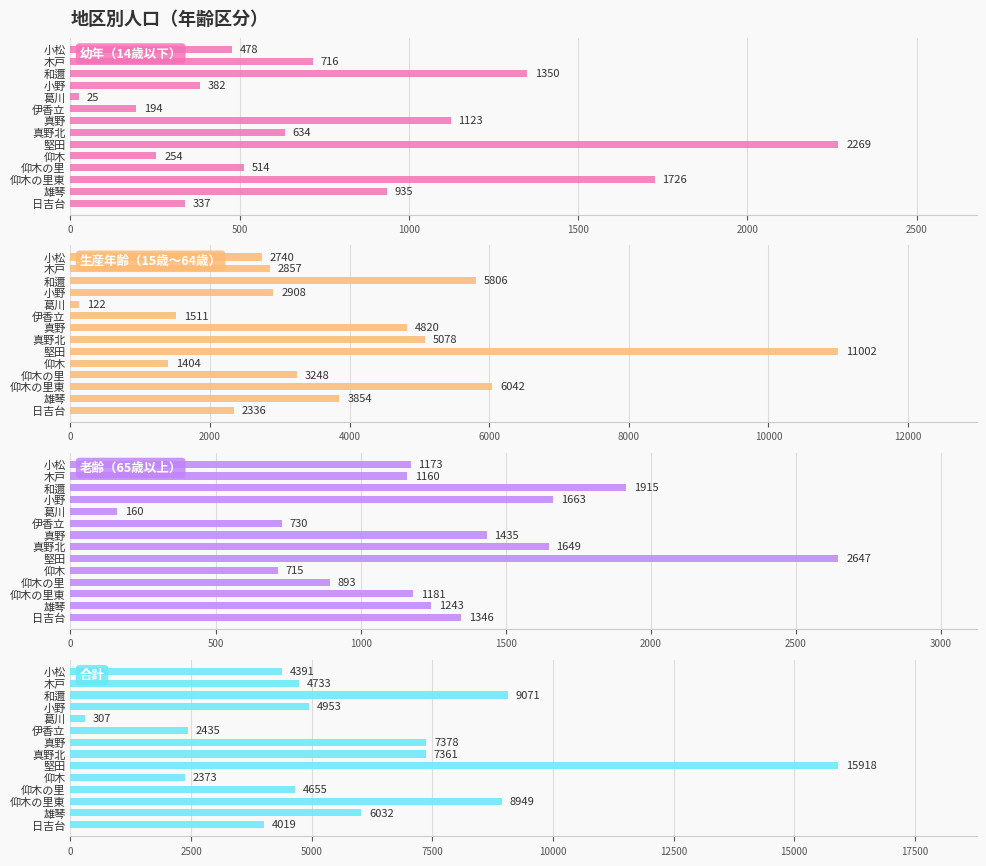

What position from the right is 真野北?

7